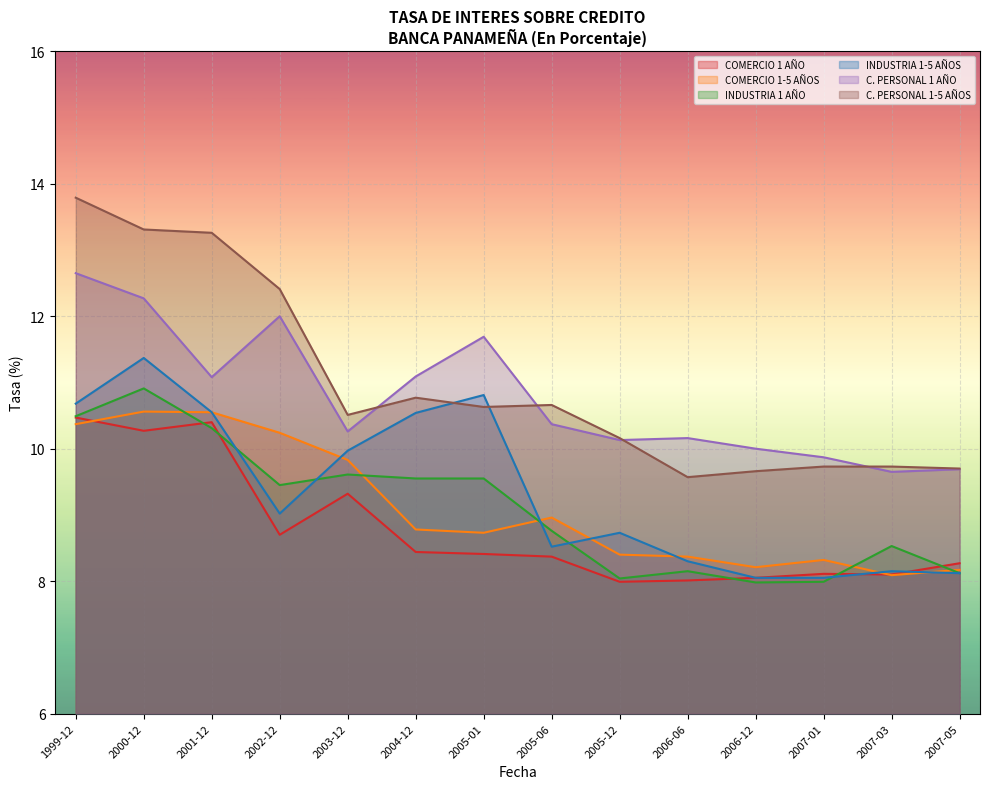

What is the value of the C. PERSONAL 1 AÑO point at the 13th from the left?

9.7